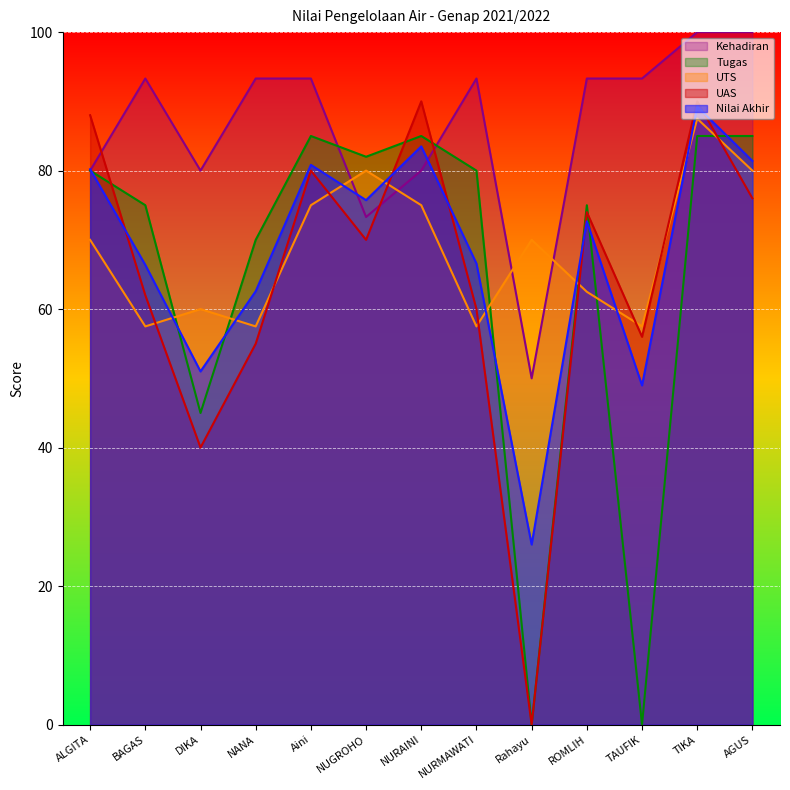

At NANA, list the series in order from largest to smallest.

Kehadiran, Tugas, Nilai Akhir, UTS, UAS